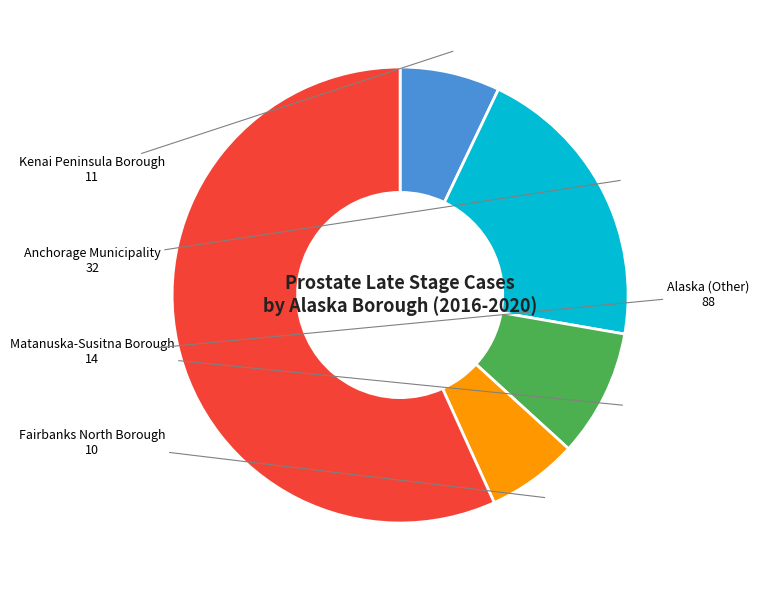

Is there a majority slice in this chart?

Yes